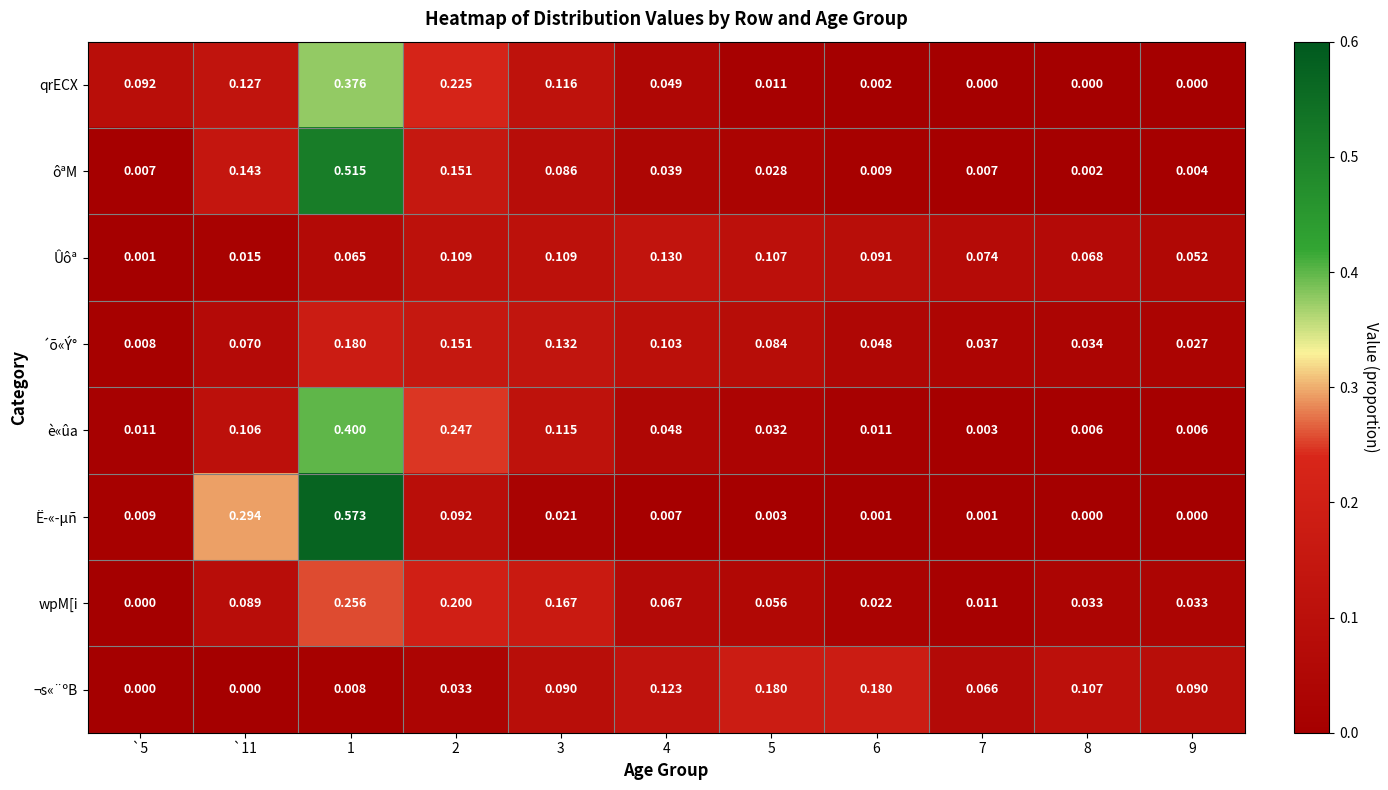

Which series has the widest spread of values?

Ë­«­µñ